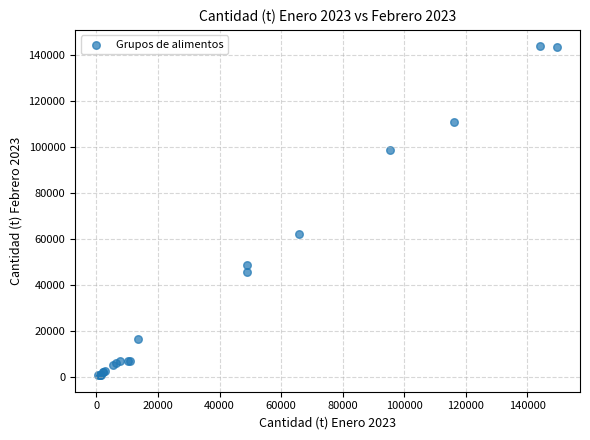

What Y value in the scatter plot is closest to 72343?

62164.9